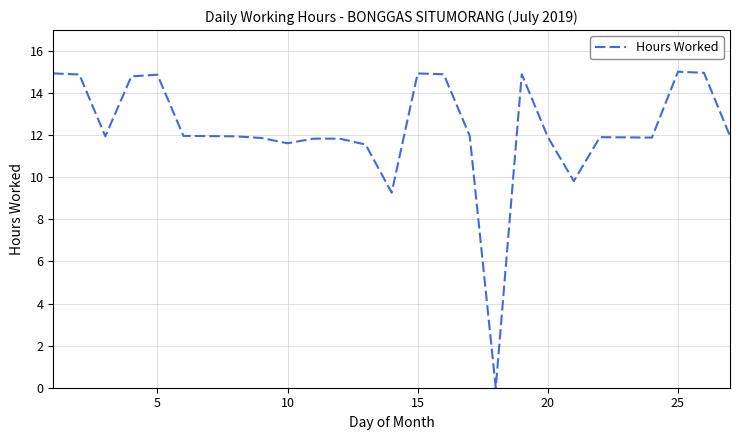

How many values are below 11?

3